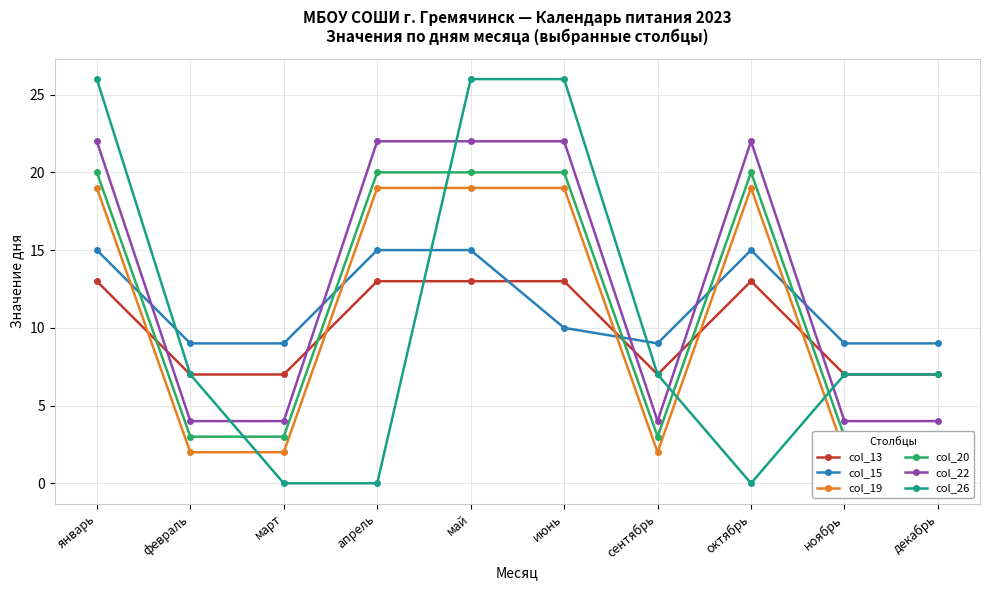

What is the approximate value of col_20 at январь, to the nearest 5?

20